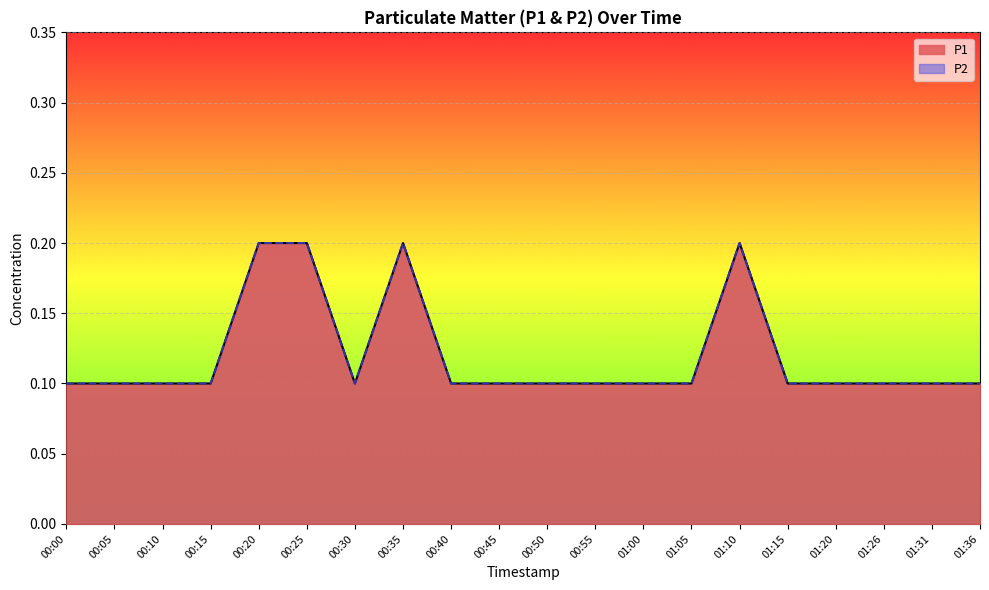

True or false: P1 has a value of 0.2 at 01:36.

False